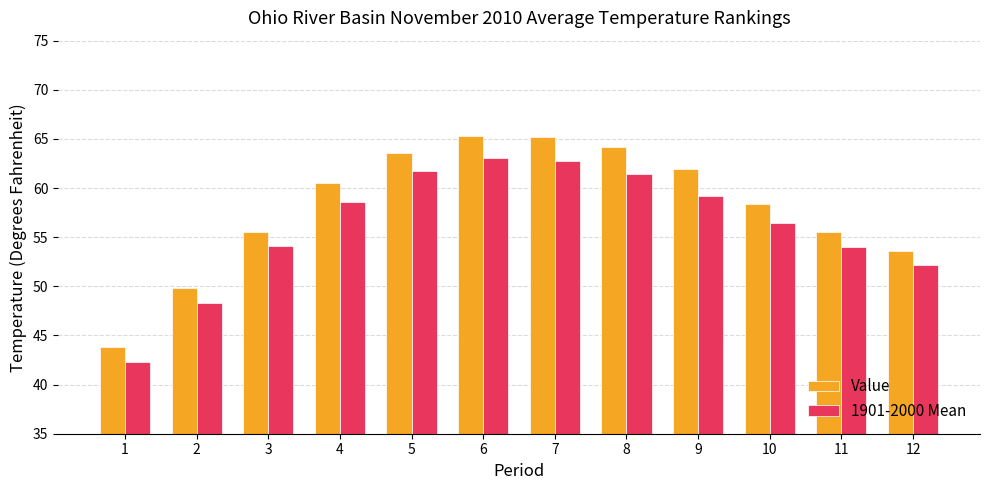

The Value series shows 63.6 at 5. True or false?

True